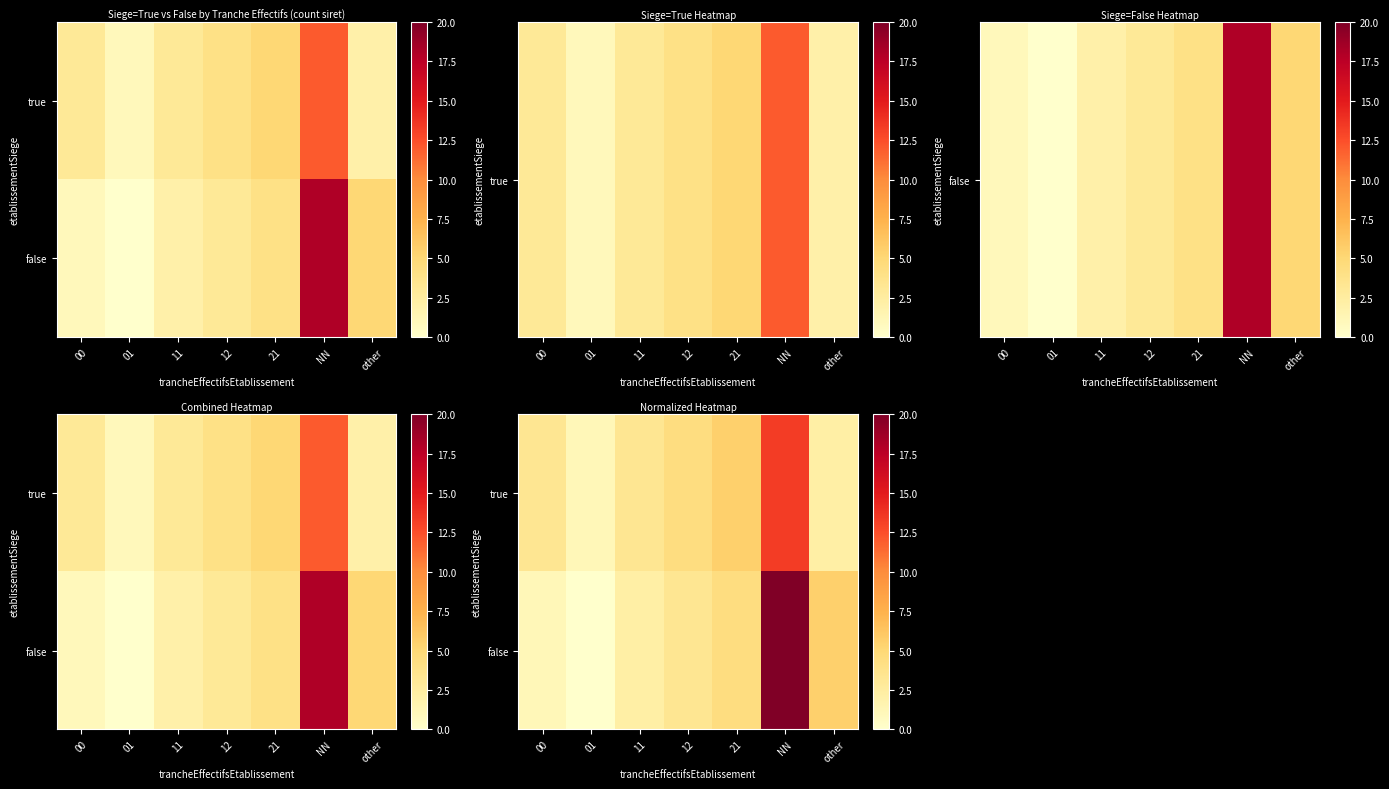

What is the total value across all series at other?

7.8